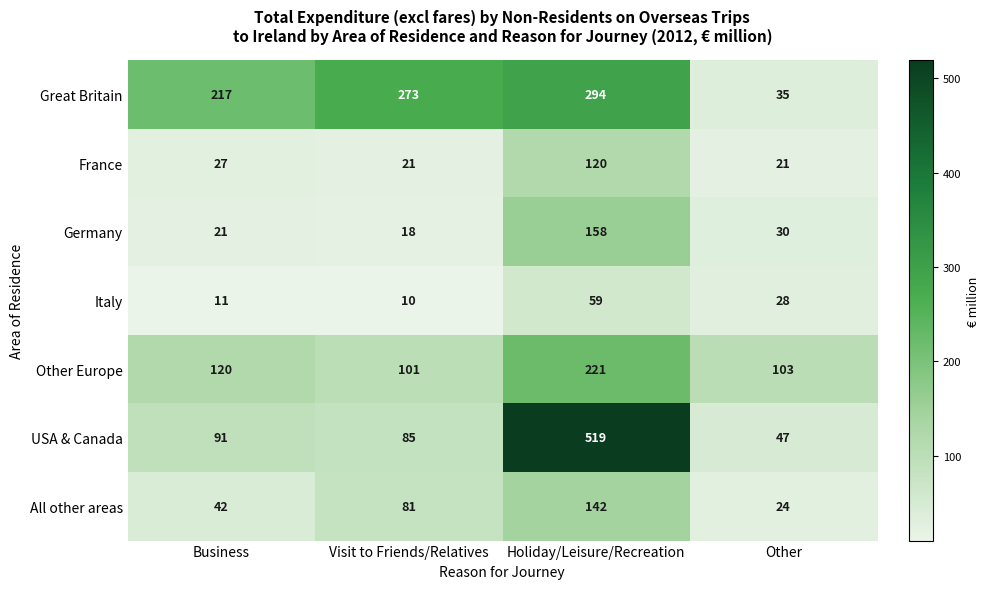

What is the difference between the highest and lowest values at Visit to Friends/Relatives?

263